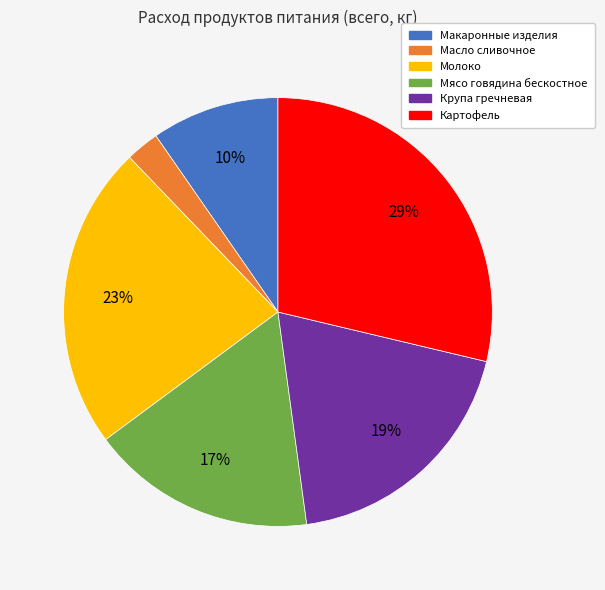

Which slice is the smallest?

Масло сливочное